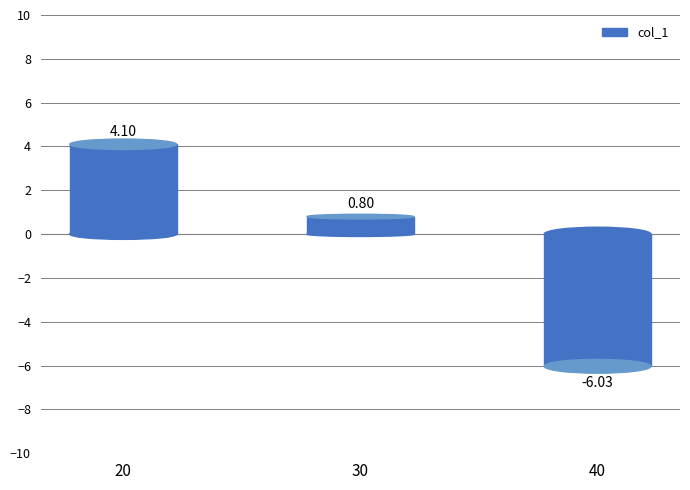

Reading left to right, list all the values displayed in this chart.

20=4.1	30=0.8	40=-6.0